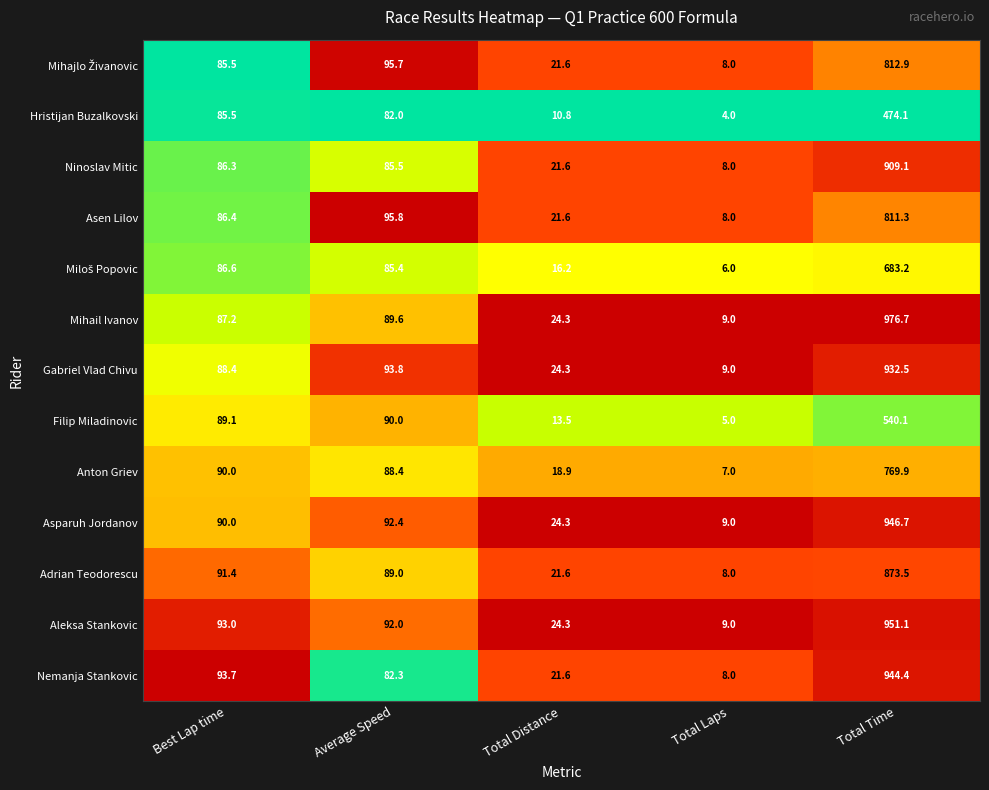

Where is Asen Lilov nearest to the value 409?

Average Speed